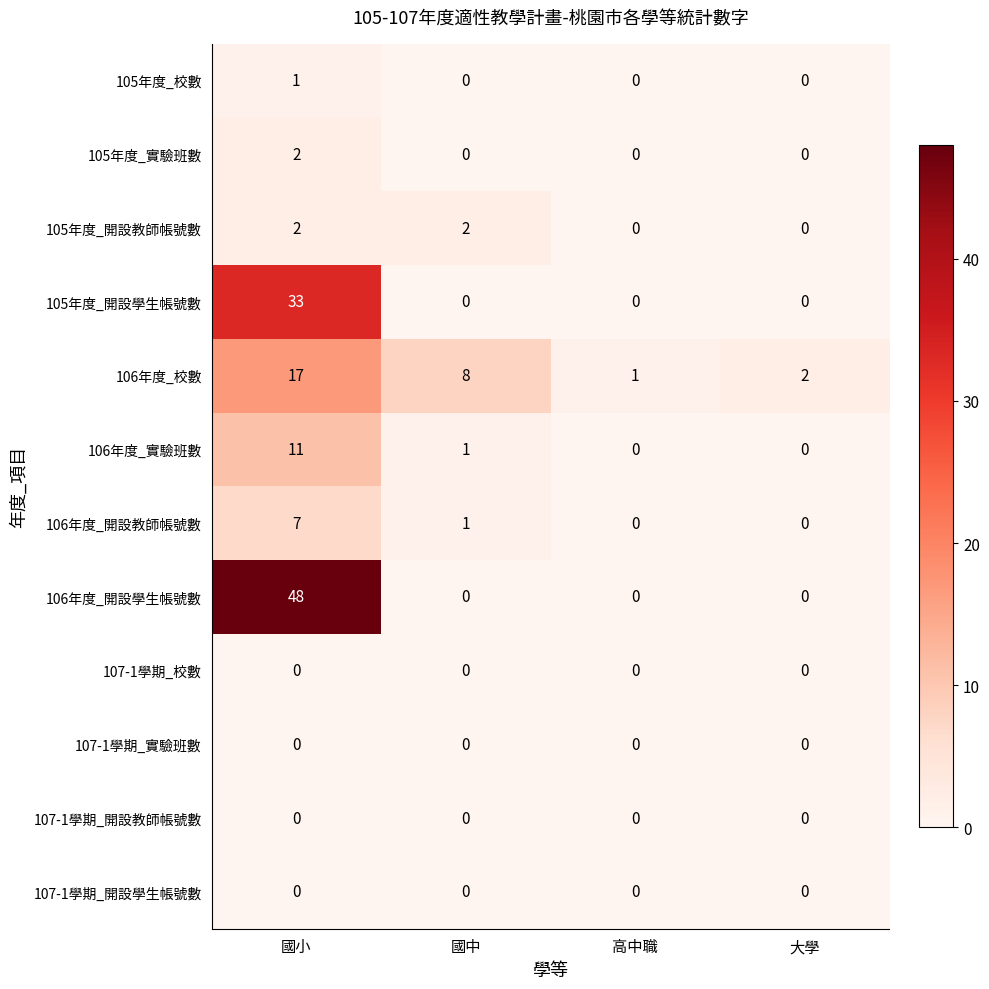

The value of 105年度_實驗班數 at 高中職 is -1. True or false?

False